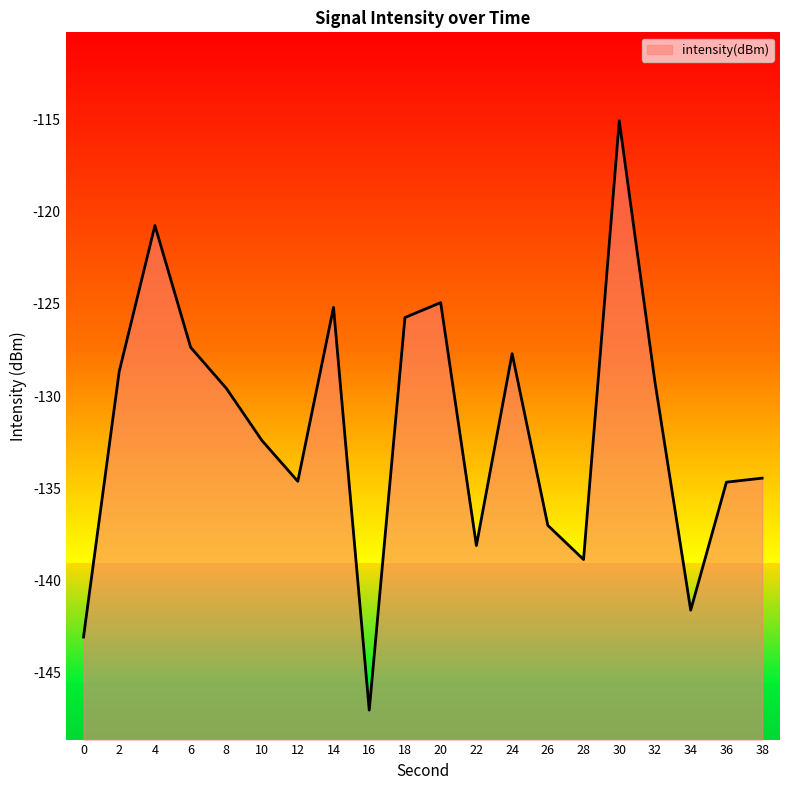

What is the smallest value displayed?

-147.0